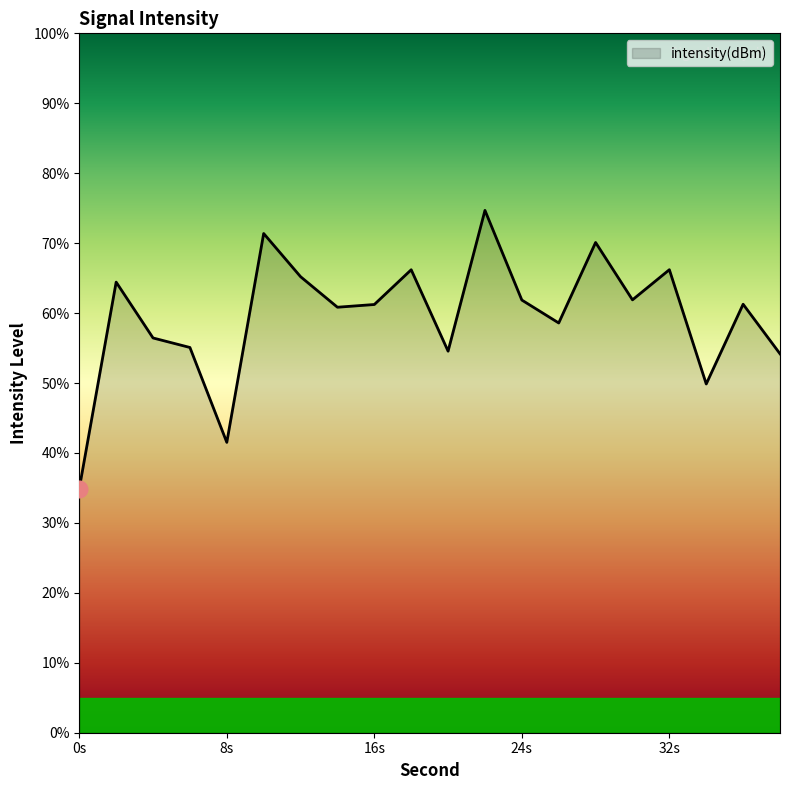

Count the number of categories in the chart.

20